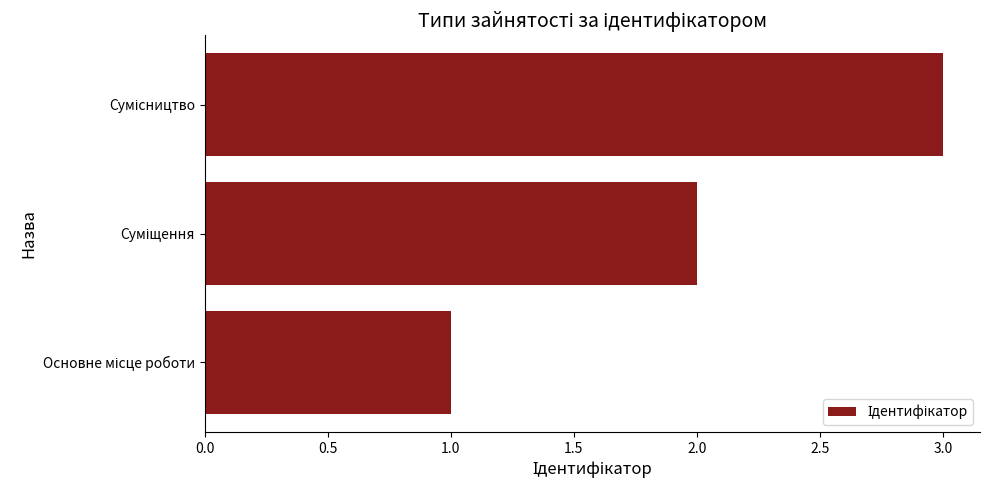

What is the maximum value shown in the chart?

3